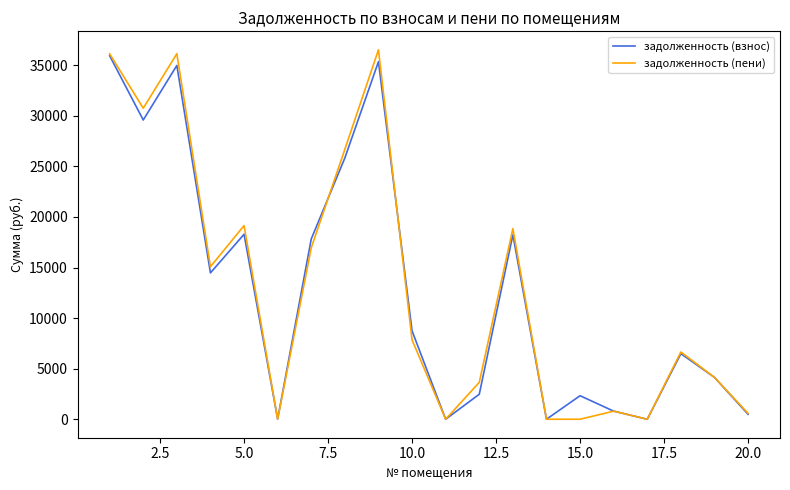

Which series has the largest range (max minus min)?

задолженность (пени)